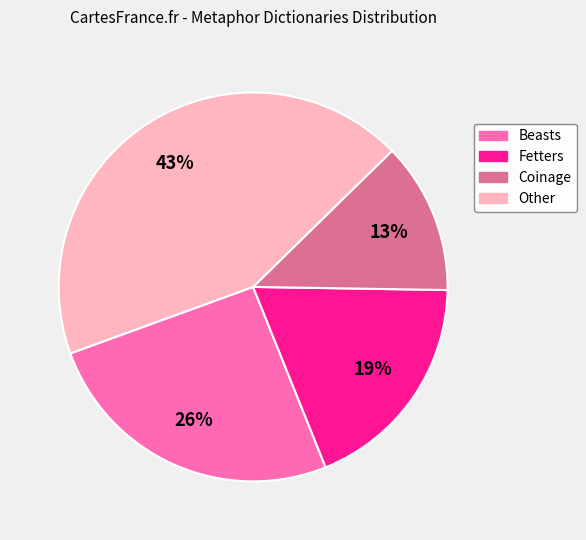

The Fetters slice represents 19% of the pie. True or false?

True